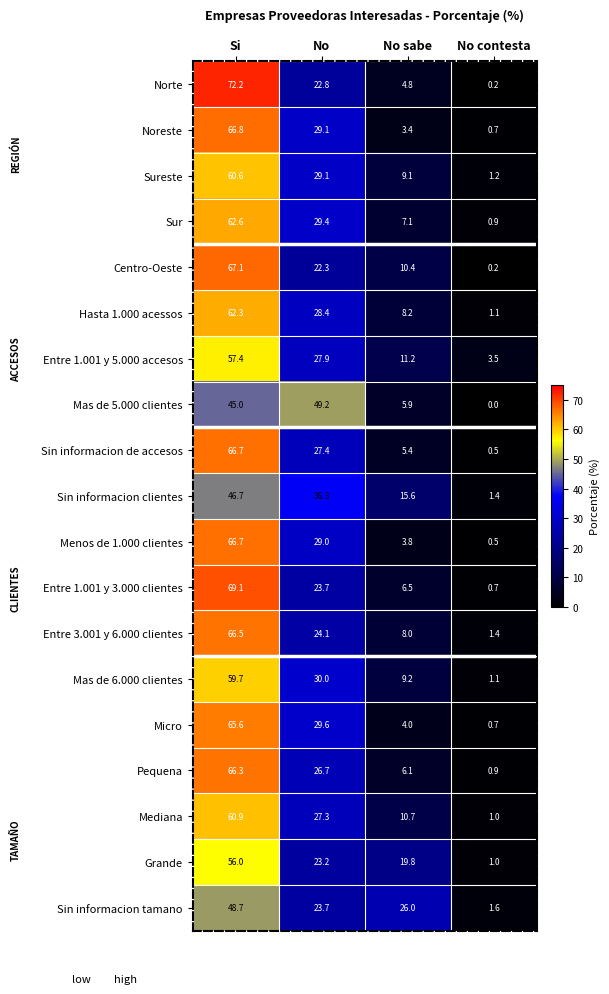

What is the spread (max minus min) of values at Si?

27.2